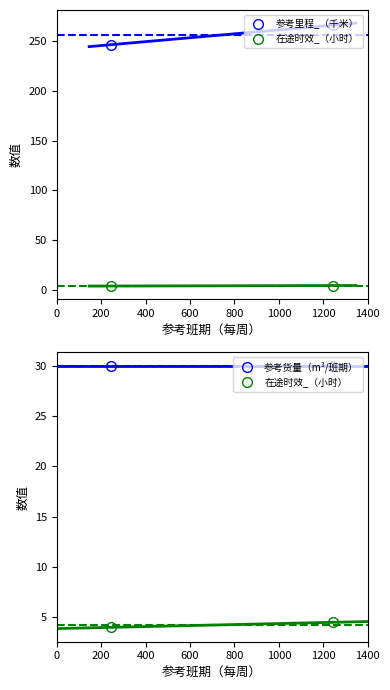

Is it true that 参考货量（m³/班期） equals 30.0 at 200?

True